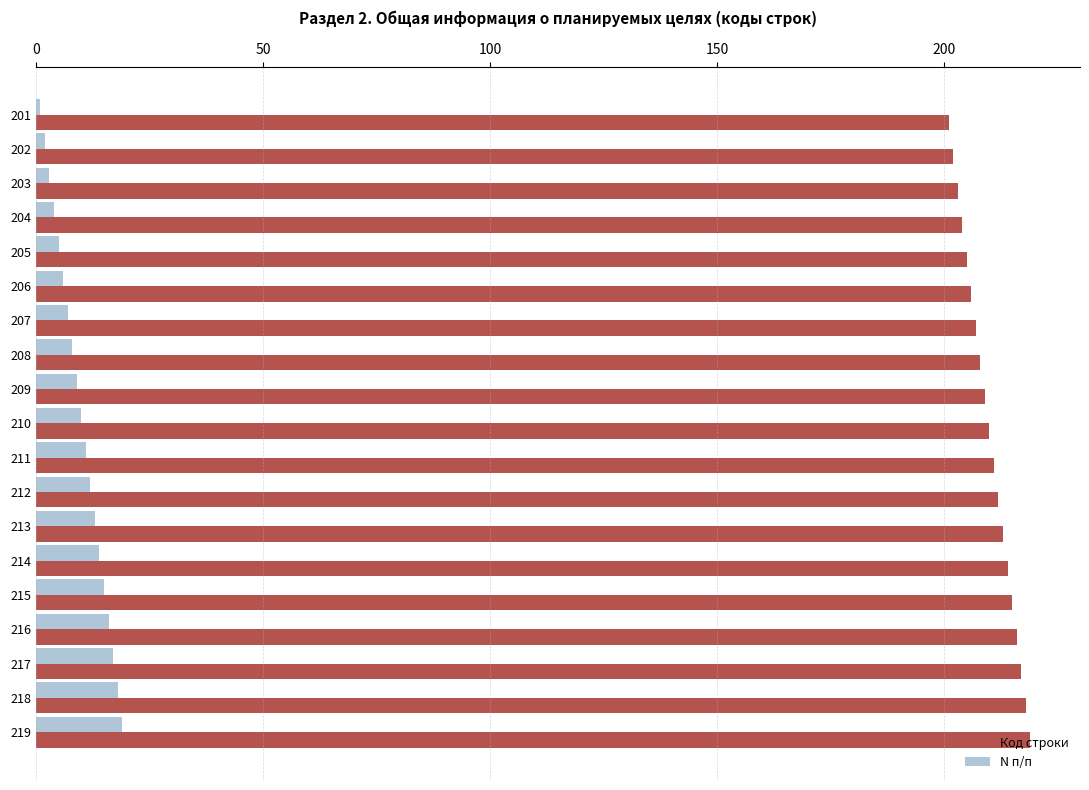

What is the sum of all Код строки values?

3990